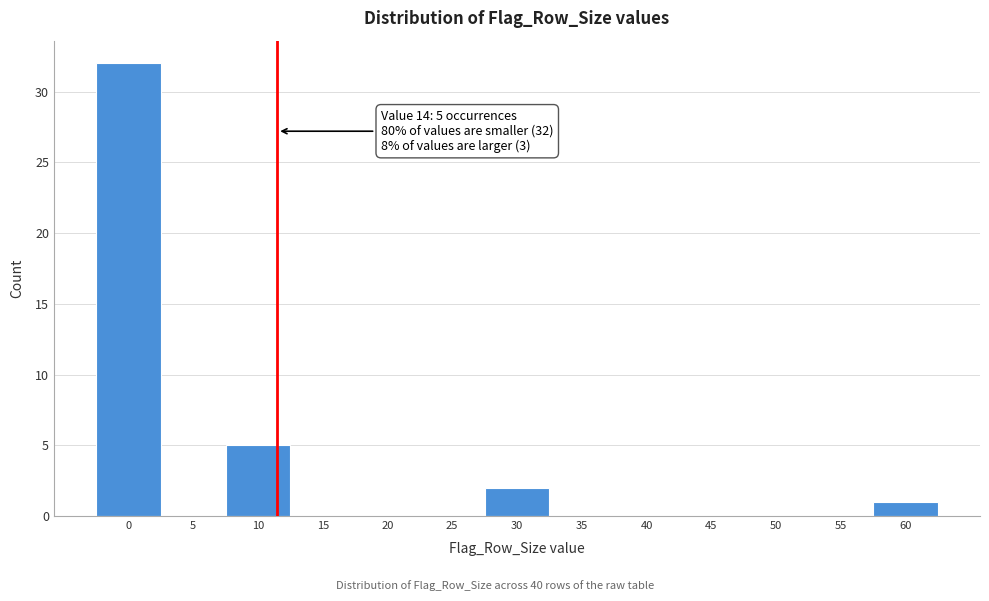

Reading left to right, extract all data points from this chart.

0=32	5=0	10=5	15=0	20=0	25=0	30=2	35=0	40=0	45=0	50=0	55=0	60=1